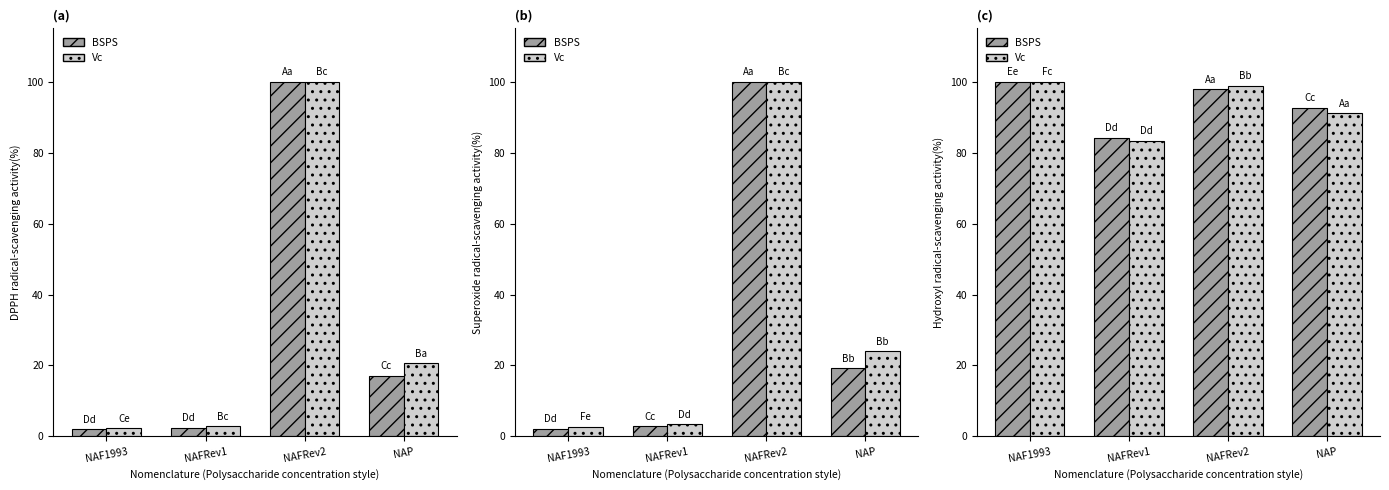

At which category is the sum across all series the highest?

NAF1993